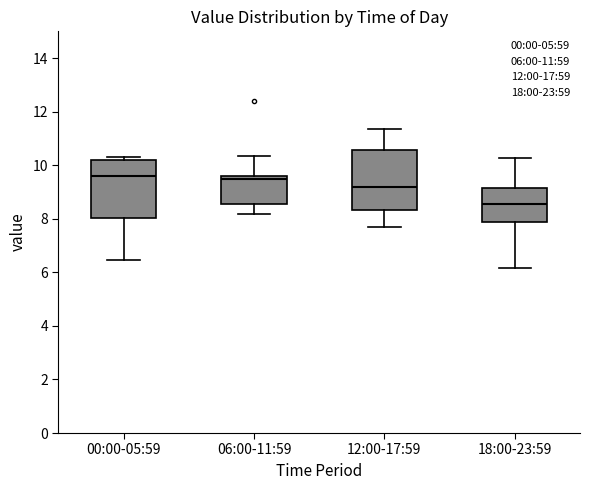

Where does the median line of the box for 18:00-23:59 sit on the y-axis? The values are not printed on the chart, so give them approximately, as read against the axis.

8.6